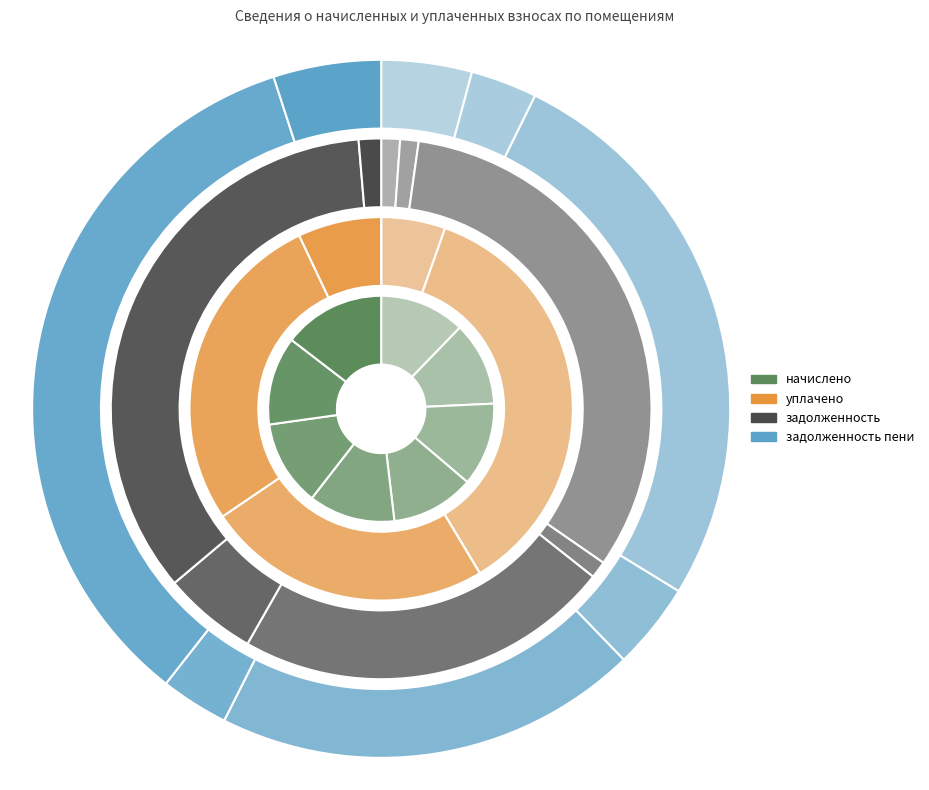

What is the difference between the highest and lowest values at 3?

7082.8